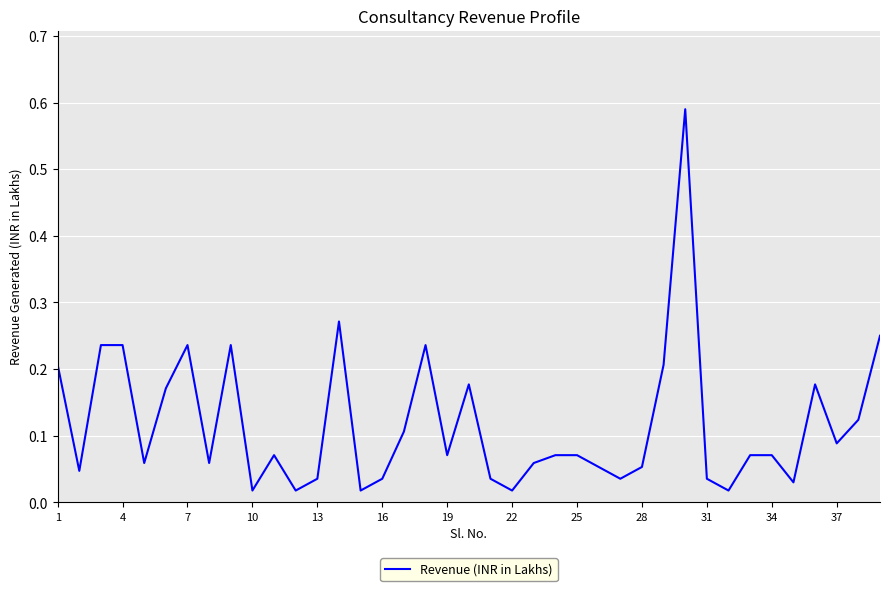

What is the maximum value shown in the chart?

0.6